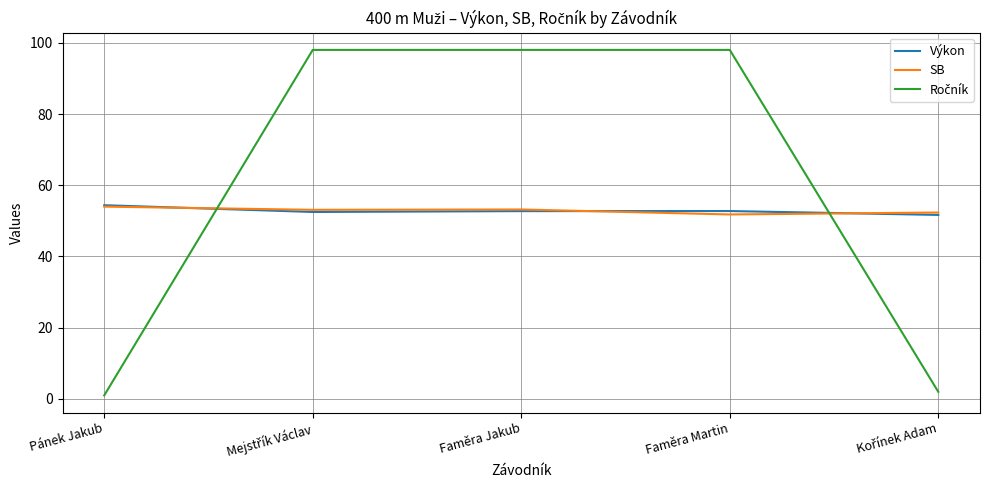

What is the maximum value shown in the chart?

98.0